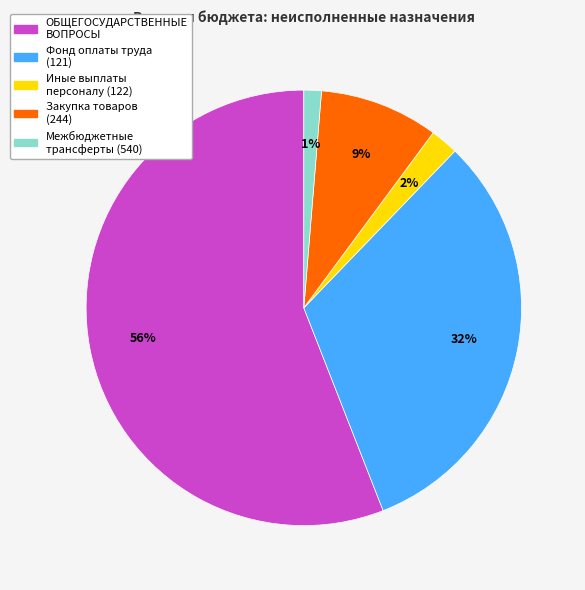

To the nearest percent, what is the difference between the largest and smallest slice percentages?

55%